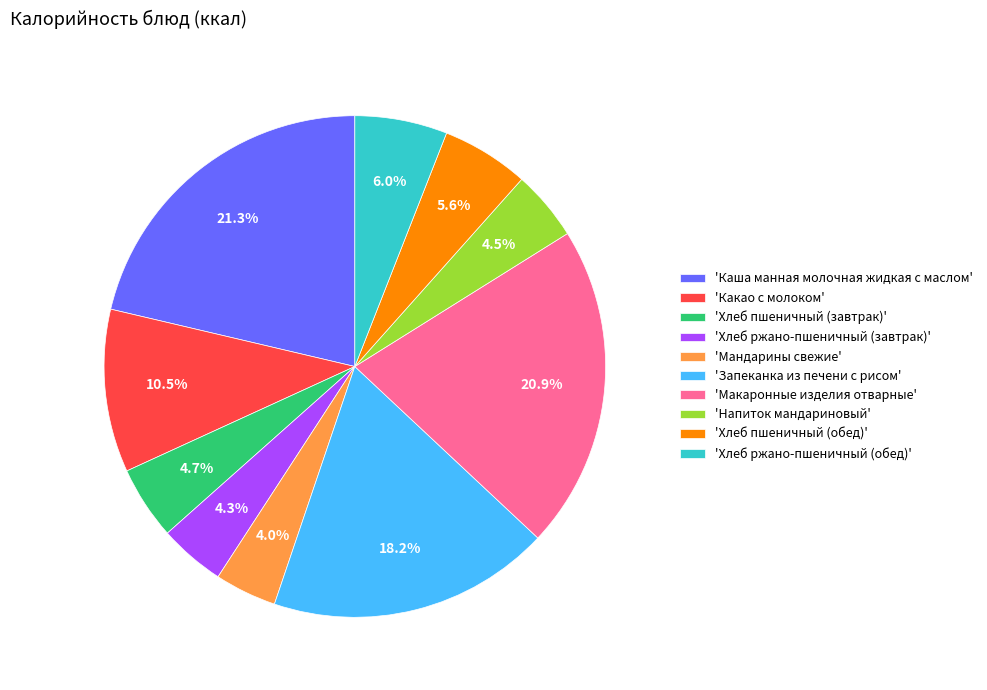

To the nearest percent, what is the average slice percentage?

10%